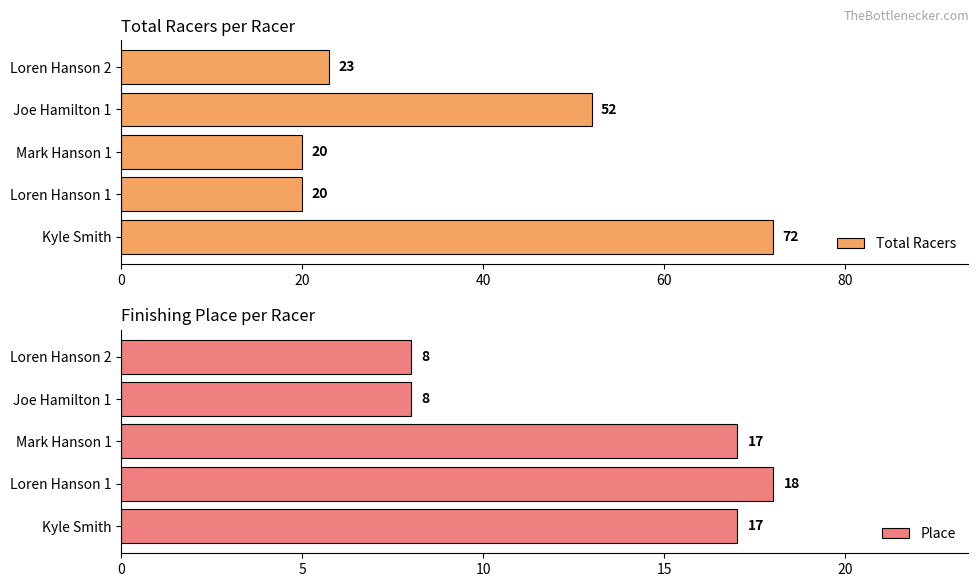

Reading left to right, list all the values displayed in this chart.

Total Racers: 72	20	20	52	23
Place: 17	18	17	8	8